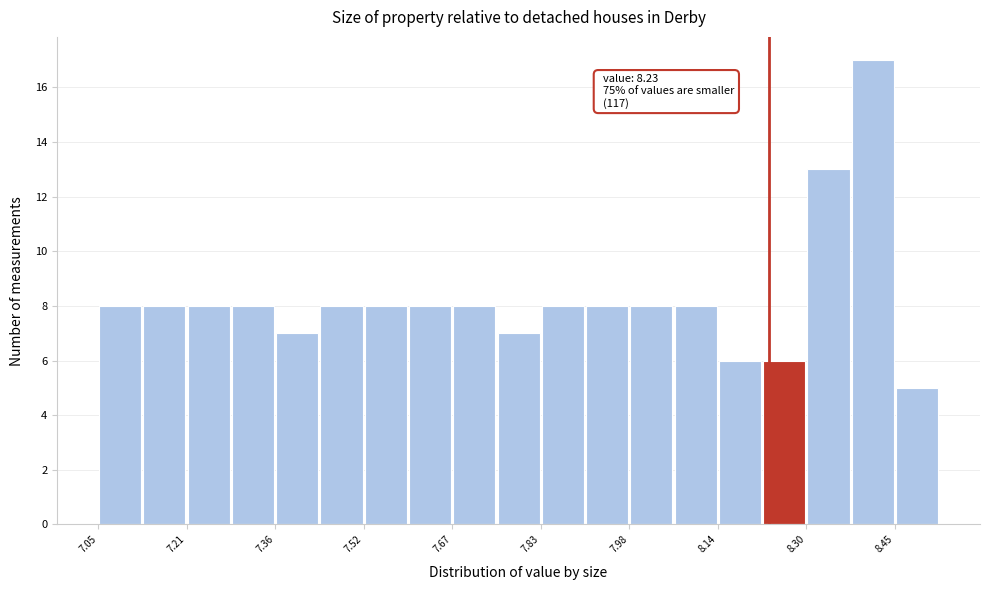

Around what value on the x-axis is the tallest bar? Give the approximate position of its centre, as read against the axis.

8.42